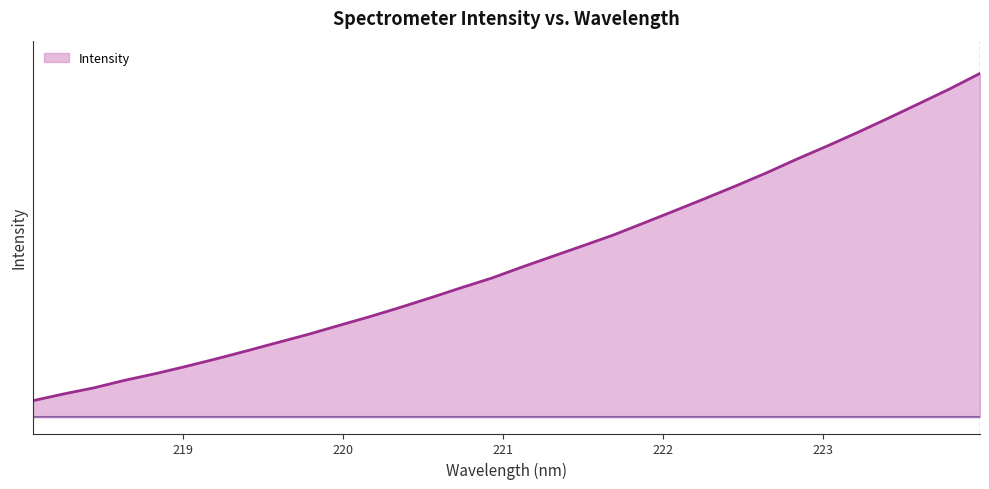

How many positive values are there?

31